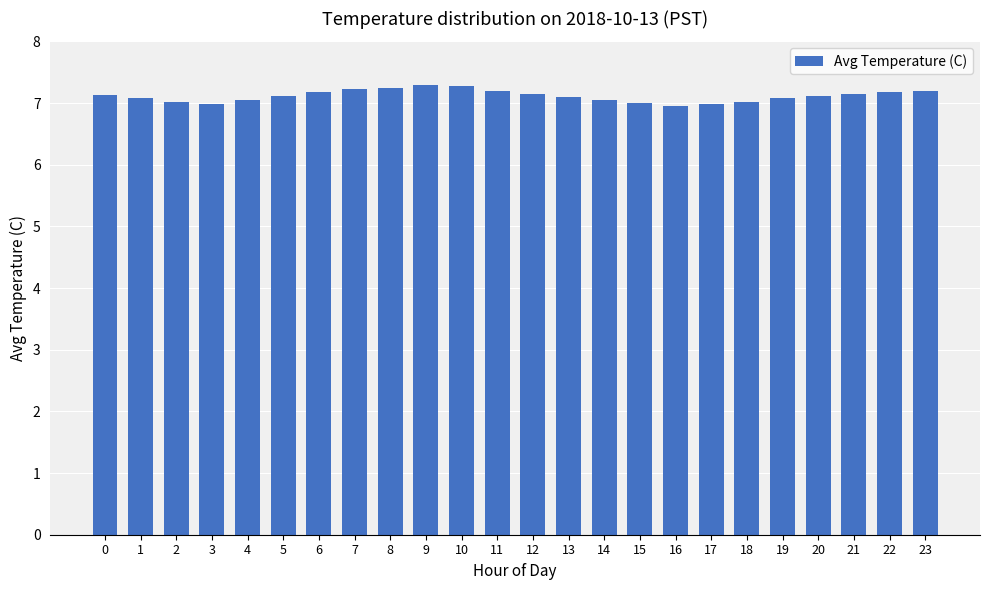

Is it true that the value at 20 is 3.4?

False